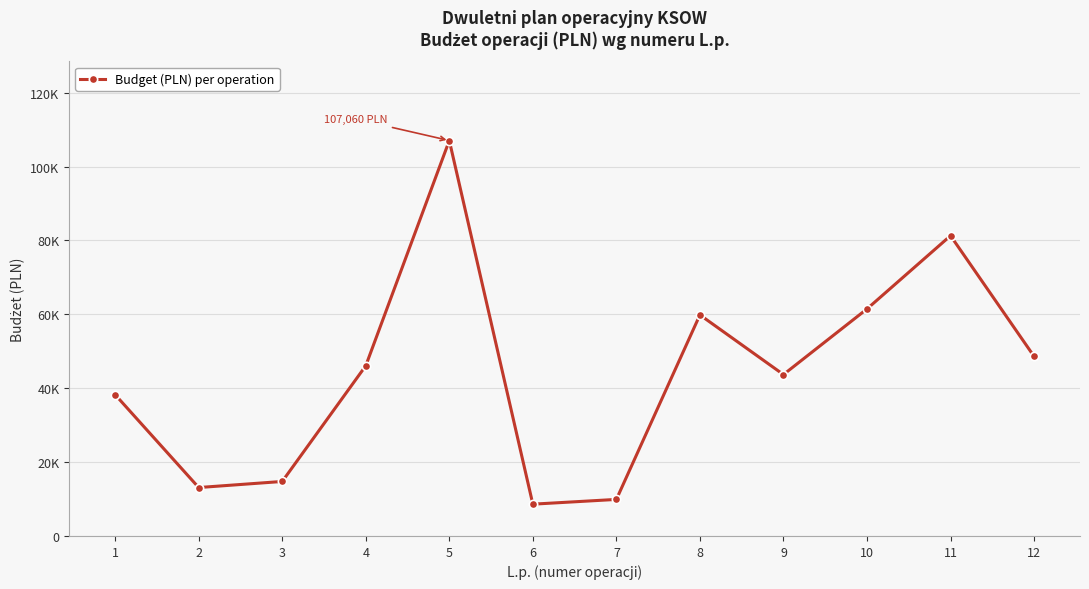

What is the smallest value displayed?

8610.0